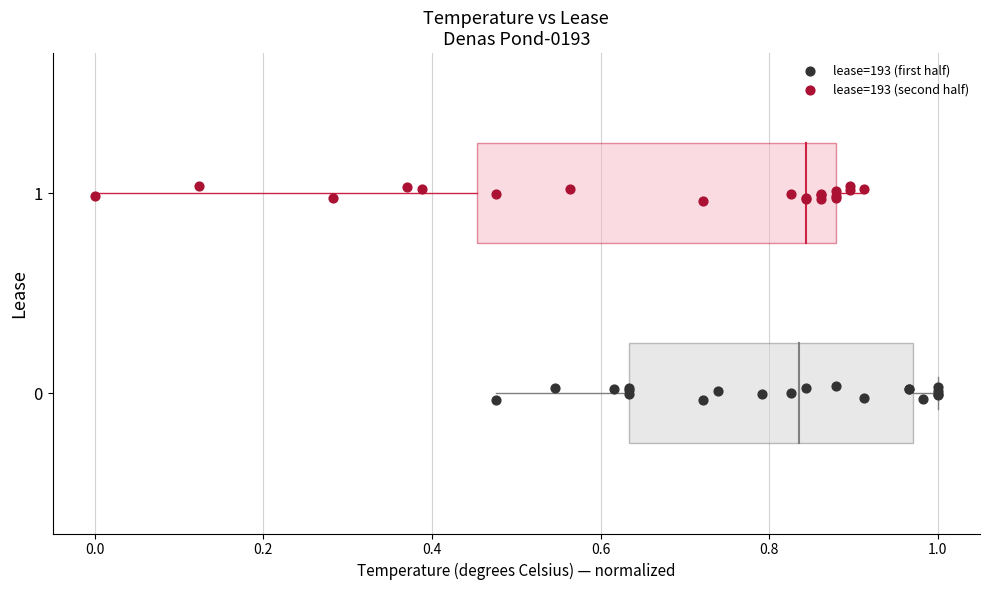

Which series reaches the maximum Y coordinate?

lease=193 (second half)